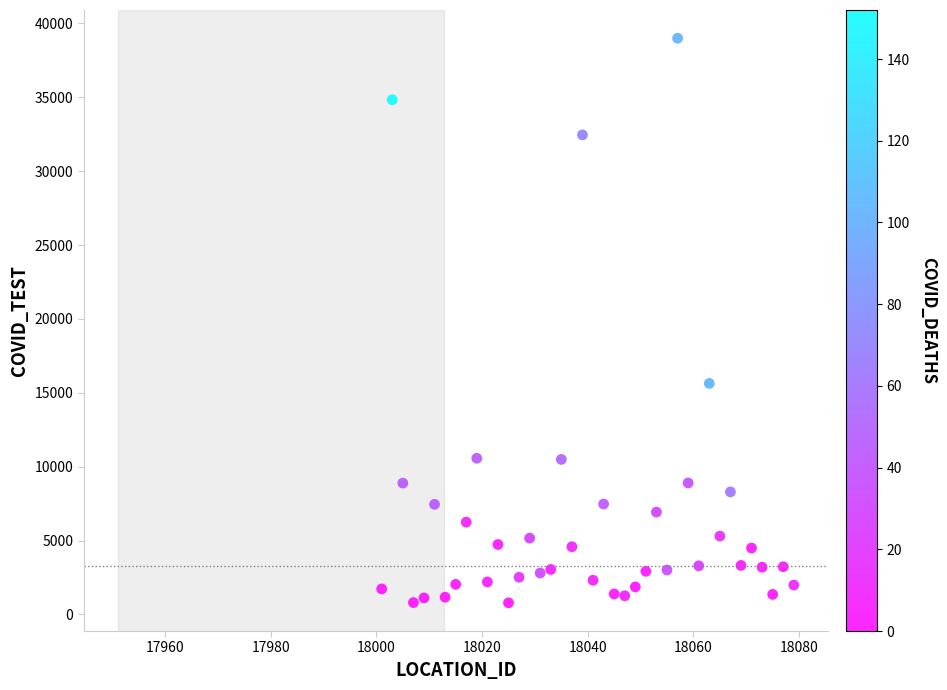

What Y value in the scatter plot is closest to 19893?

15634